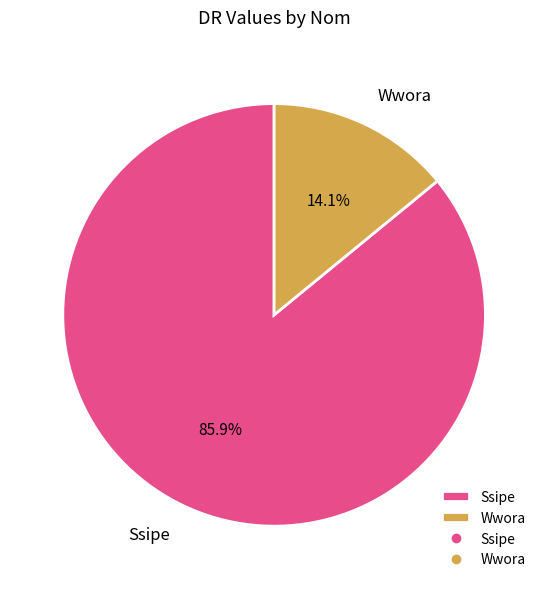

Is Wwora the majority of the pie?

No